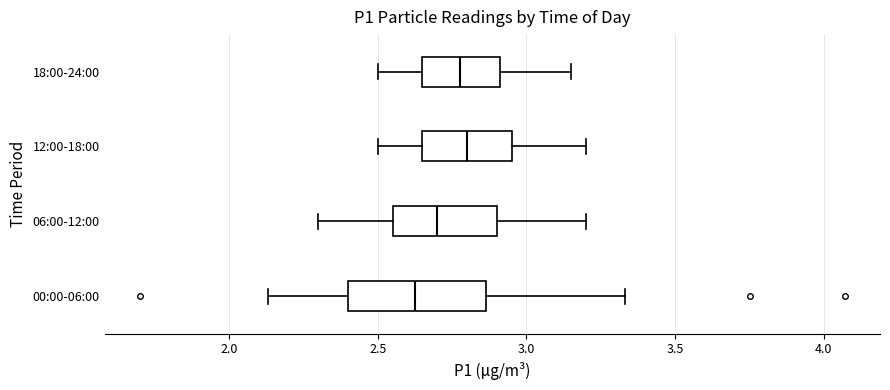

Comparing the boxes themselves (not the whiskers), which one is the widest?

00:00-06:00